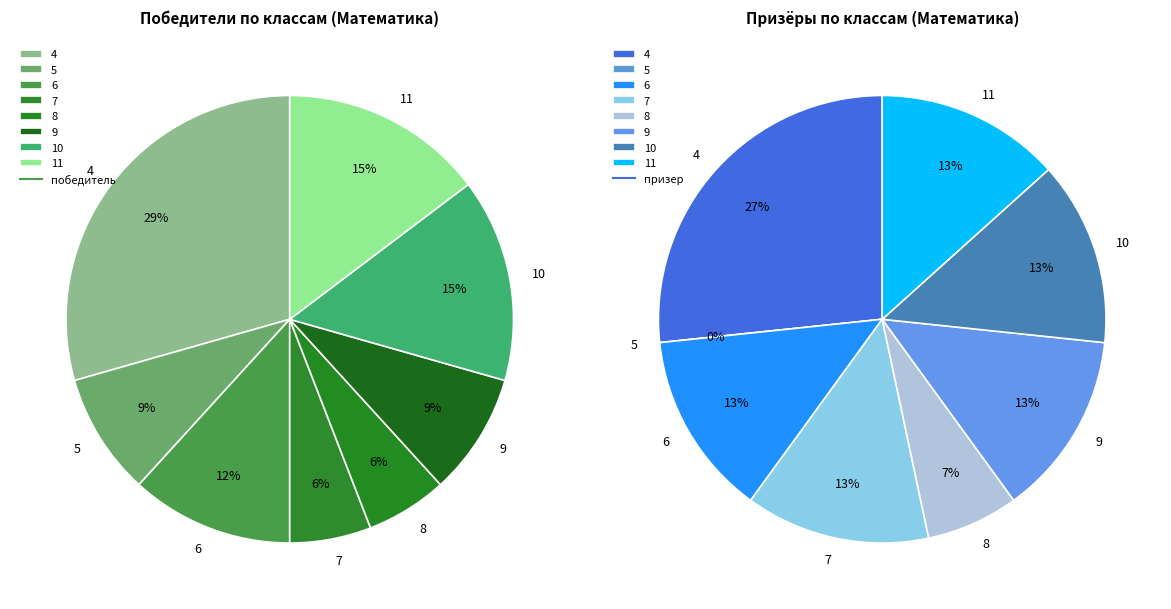

Between 7 and 11, which series saw the biggest shift?

победитель